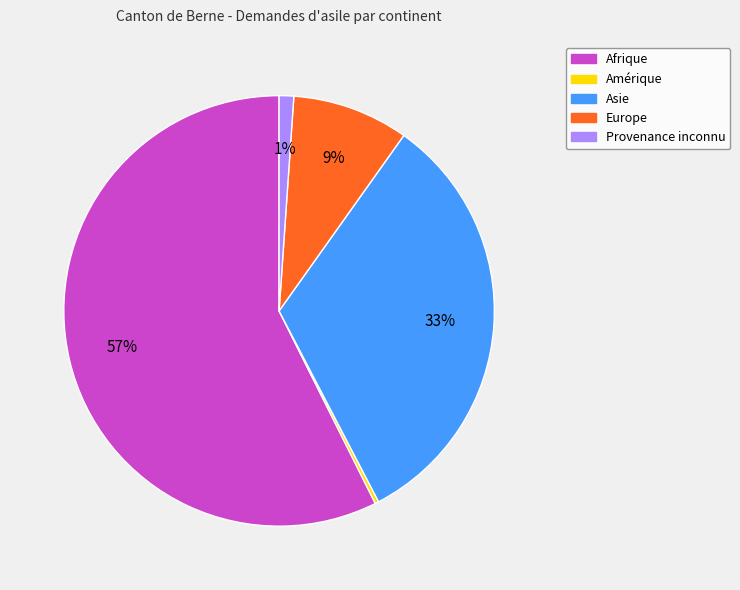

Is it true that Asie is 26% of the pie?

False